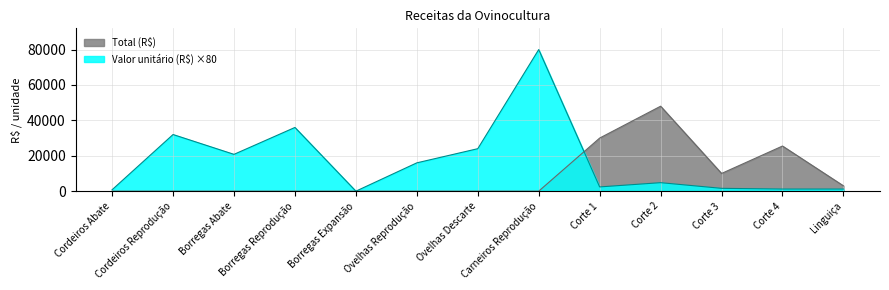

True or false: Valor unitário (R$) has more than 0 interior local peaks.

True